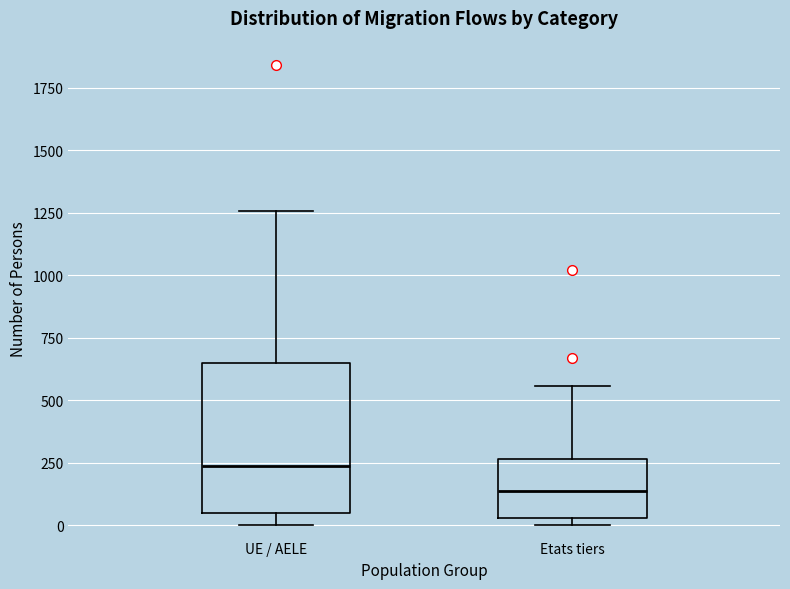

Where does the median line of the box for Etats tiers sit on the y-axis? The values are not printed on the chart, so give them approximately, as read against the axis.

150